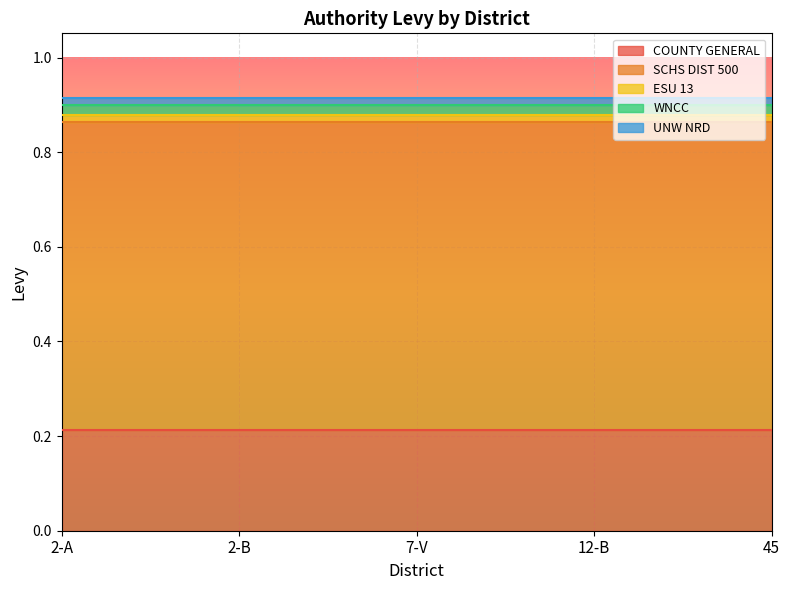

Is it true that COUNTY GENERAL equals 0.1 at 2-B?

False